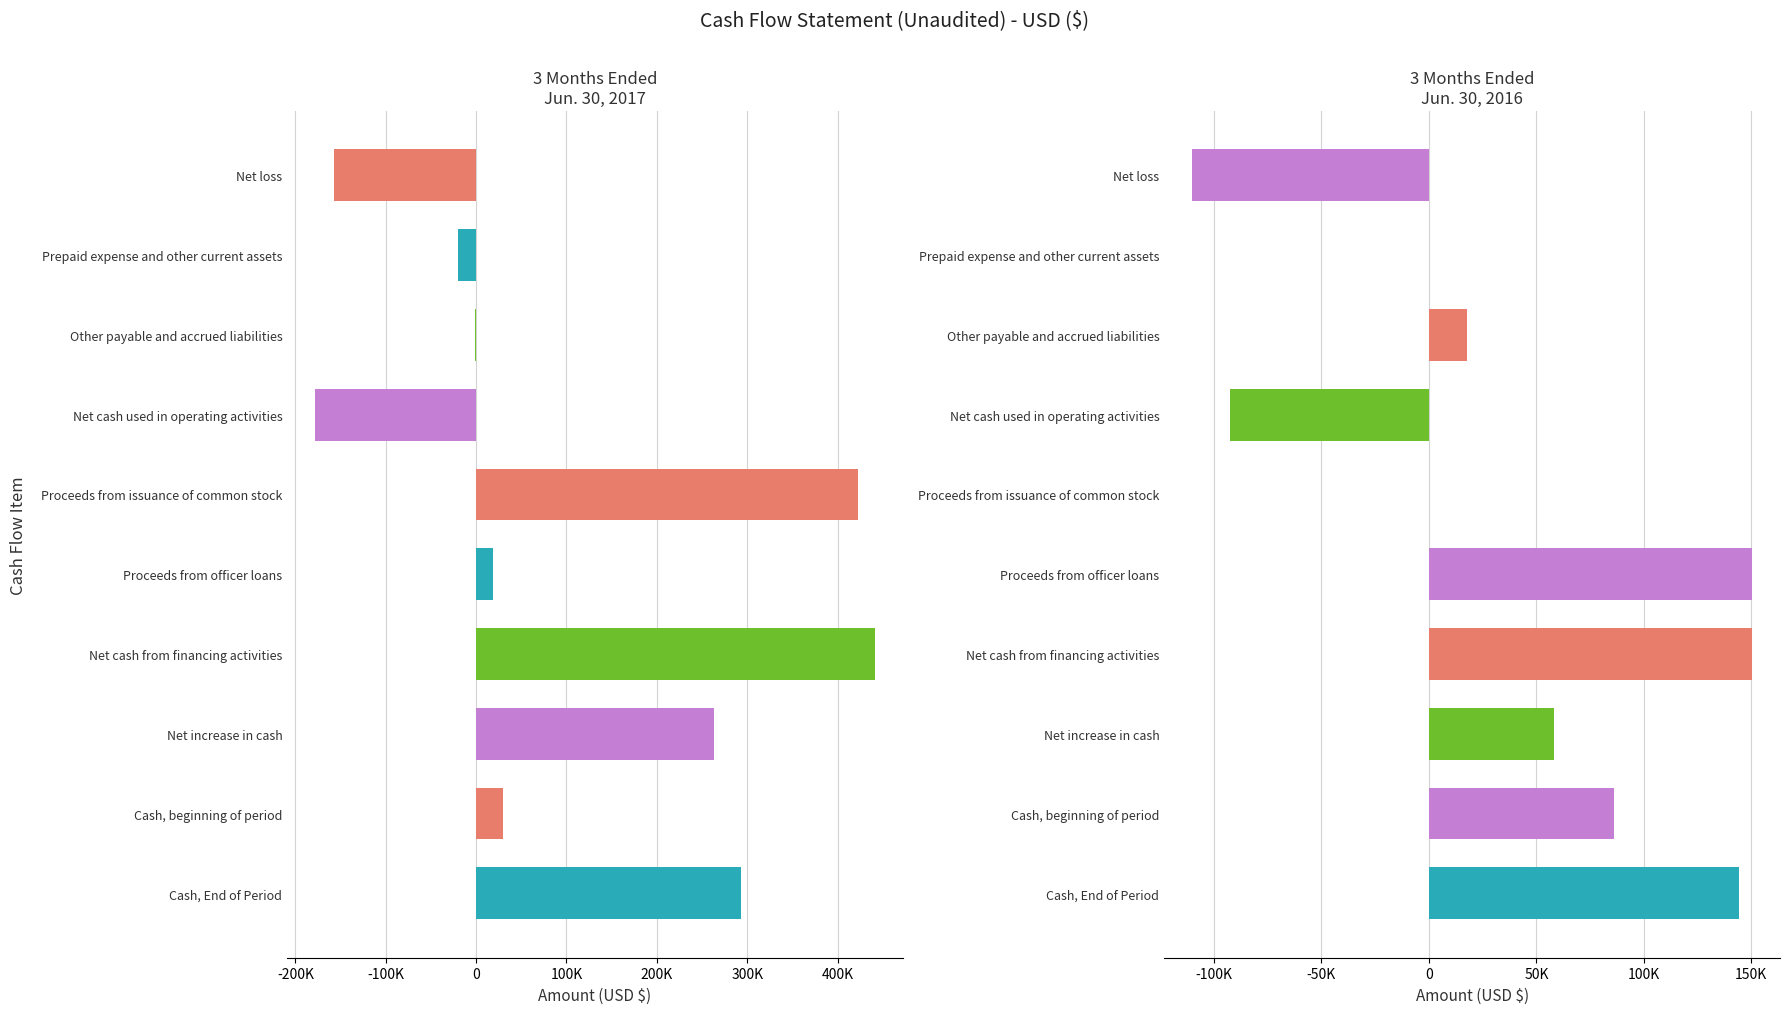

Which has a higher value, Proceeds from issuance of common stock or Prepaid expense and other current assets?

Proceeds from issuance of common stock